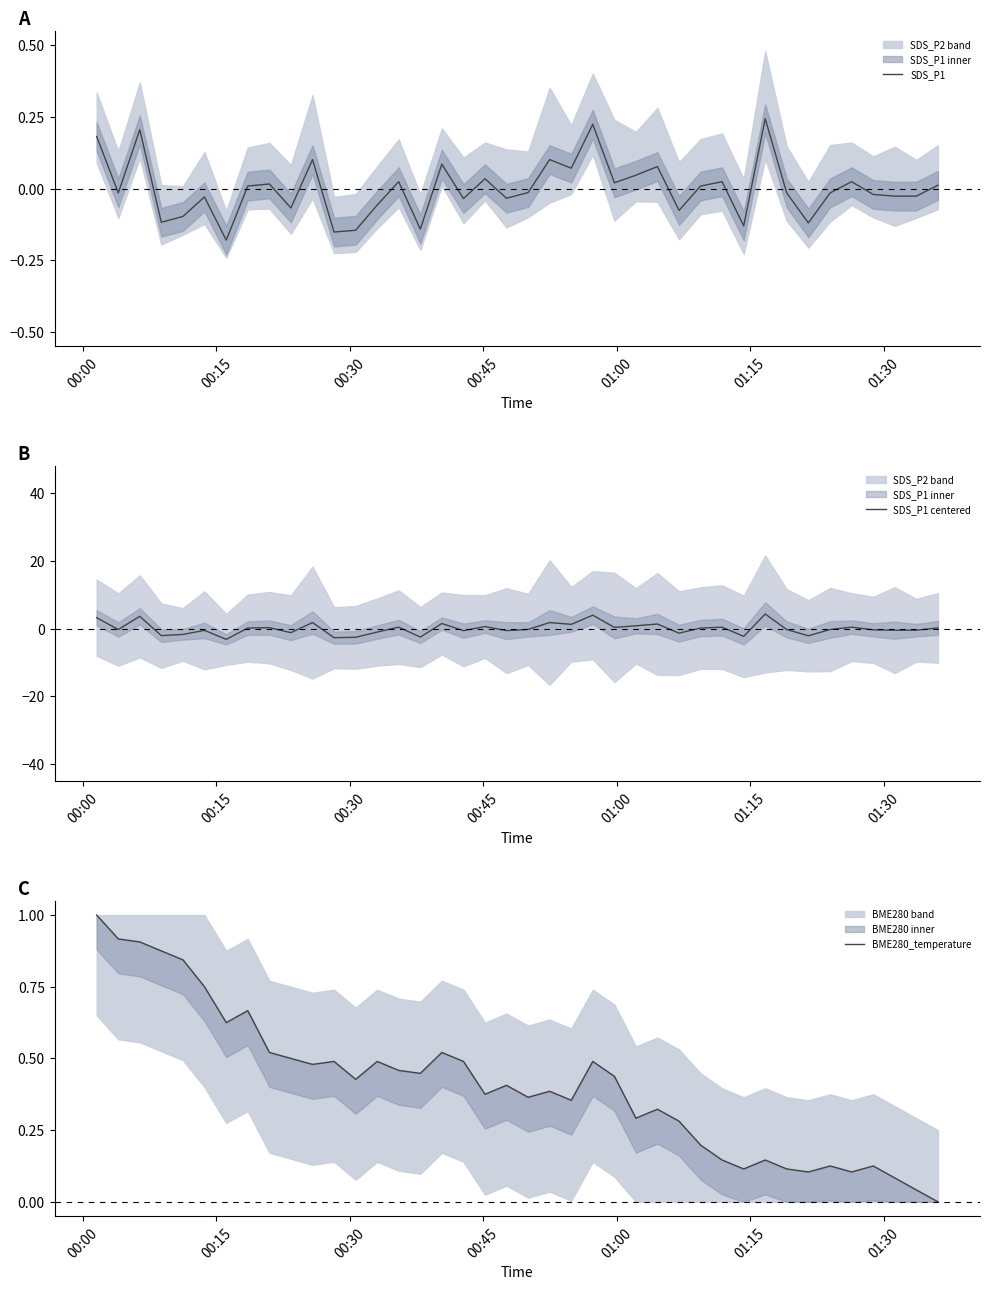

What is the difference between the maximum and second lowest values in the SDS_P1 centered series?

7.0